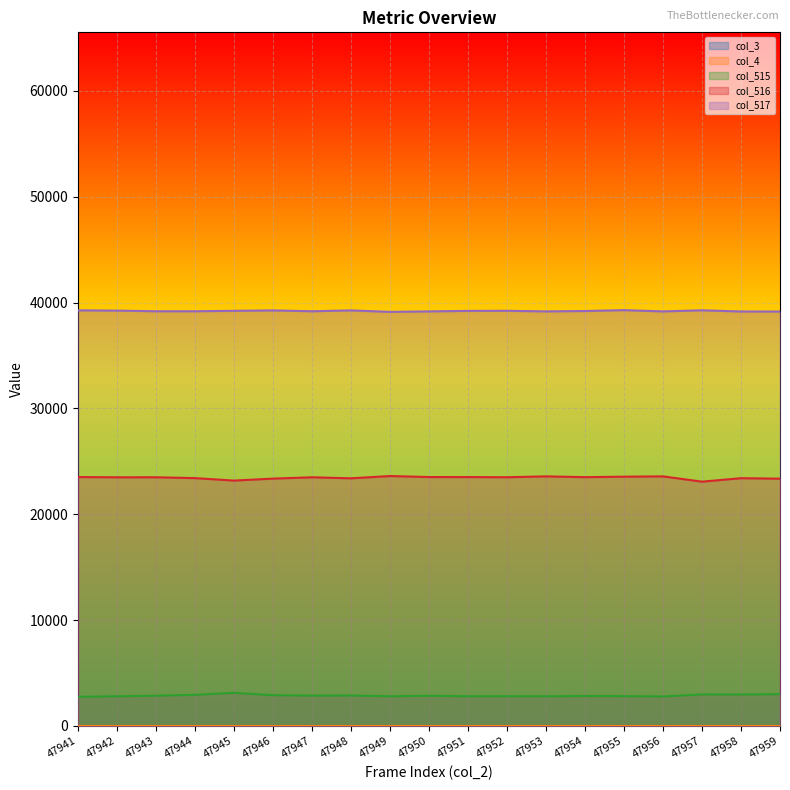

What is the greatest value displayed?

39287